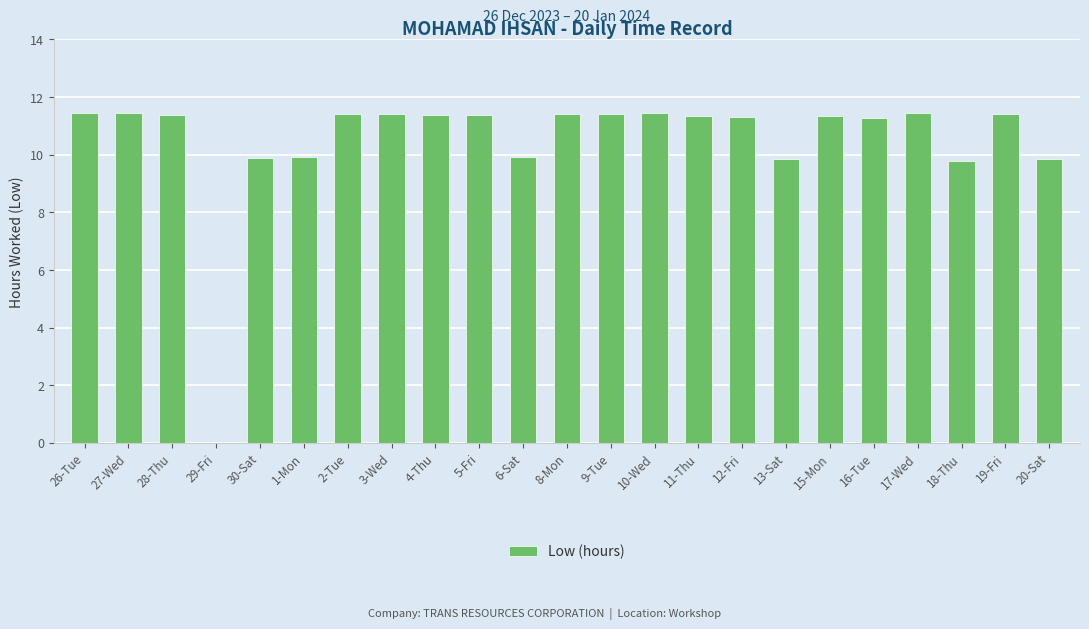

What is the change in value from 29-Fri to 19-Fri?

+11.4